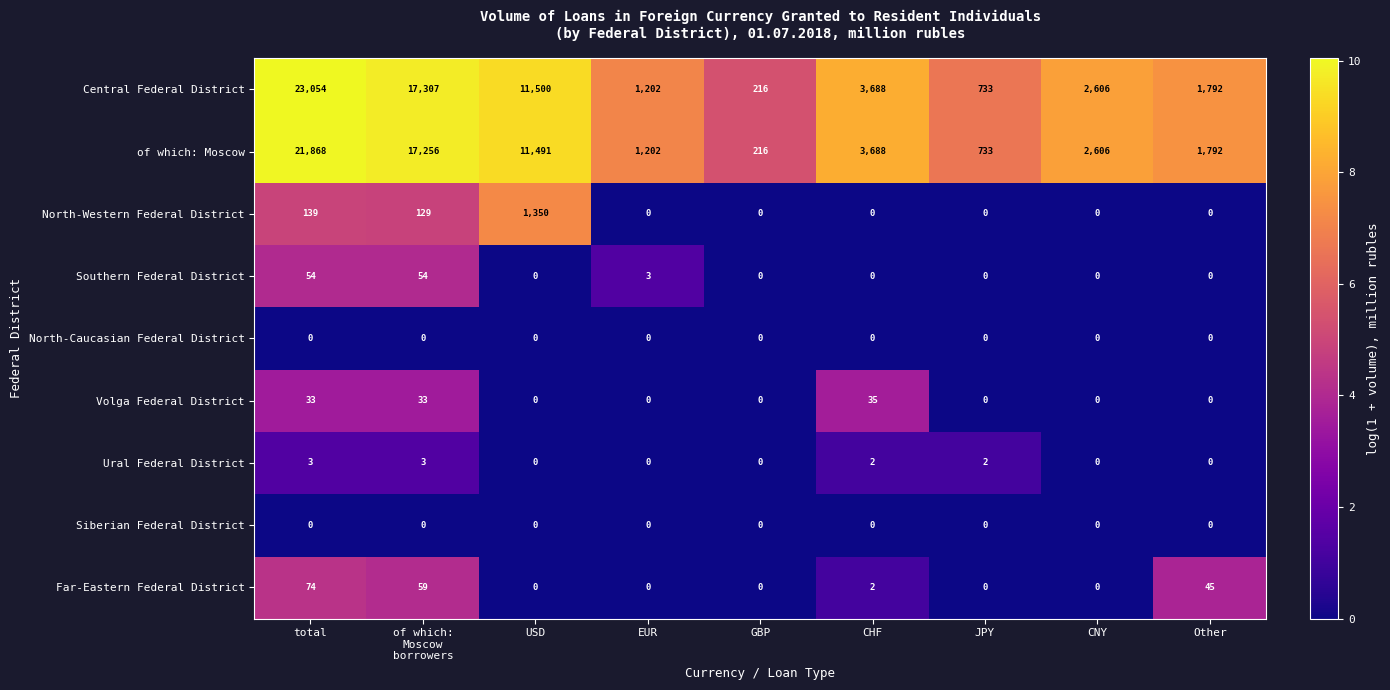

What is the sum of the of which: Moscow values at JPY and CNY?

3339